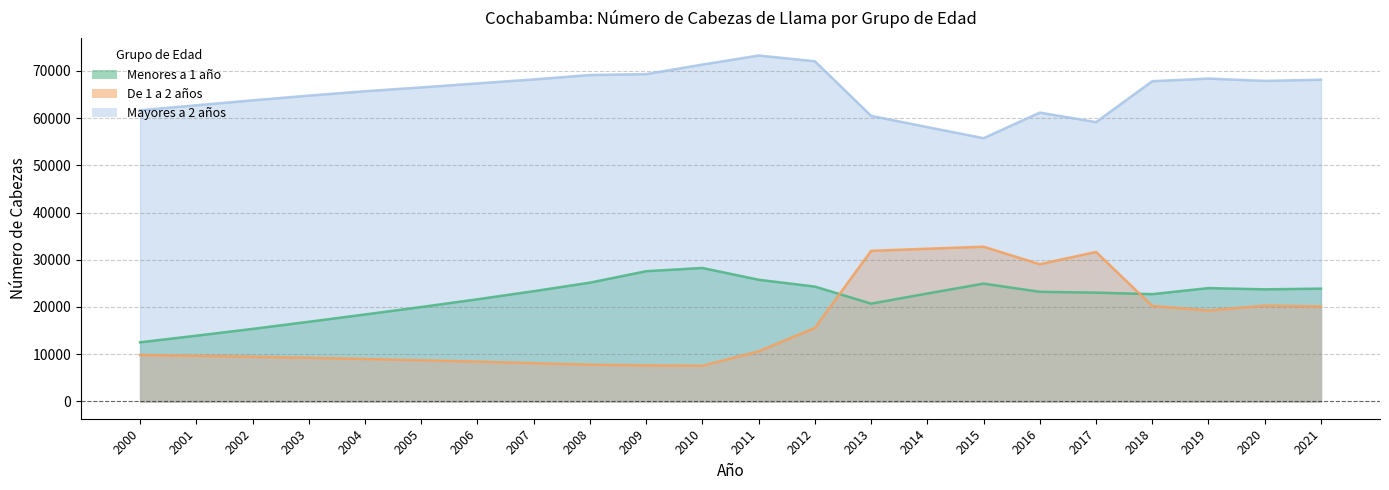

What is the total value across all series at 2016?

113413